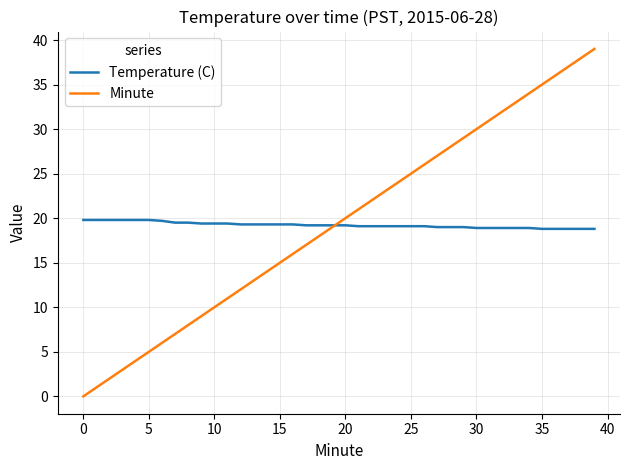

Which series has the largest range (max minus min)?

Minute